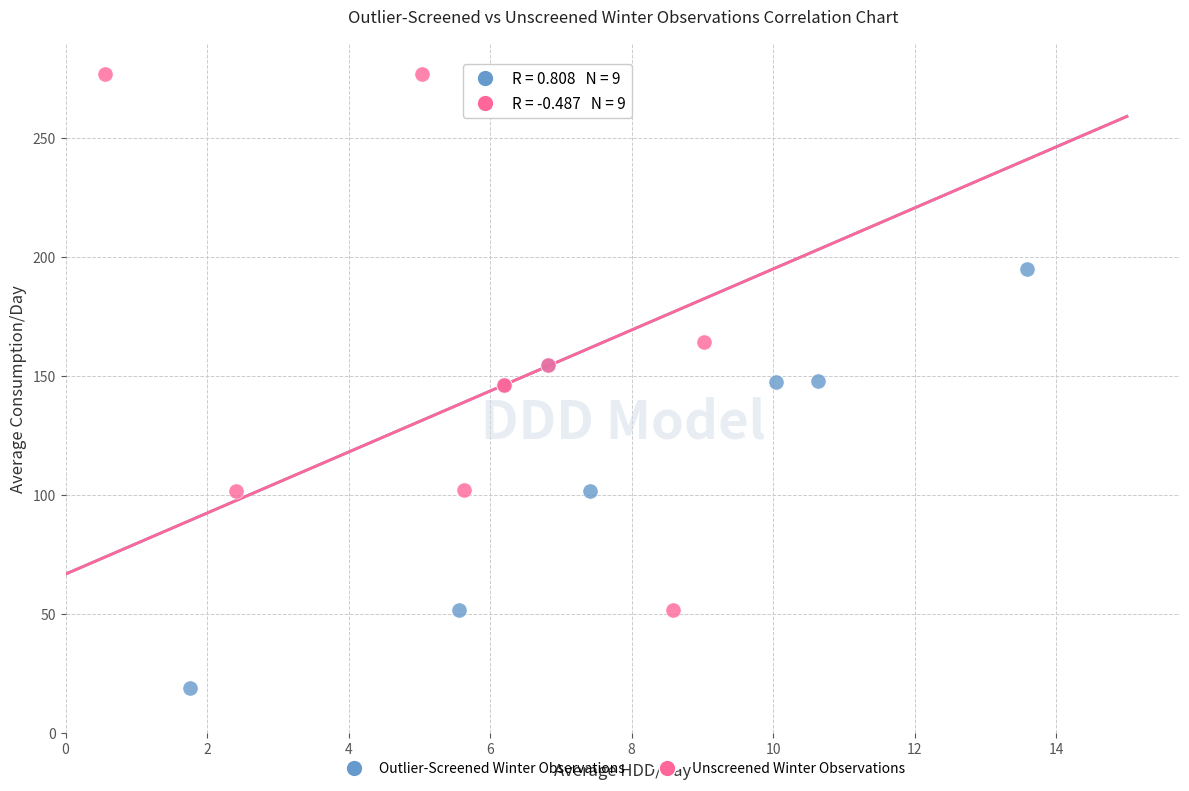

Which series has the largest Y range (max minus min)?

Unscreened Winter Observations